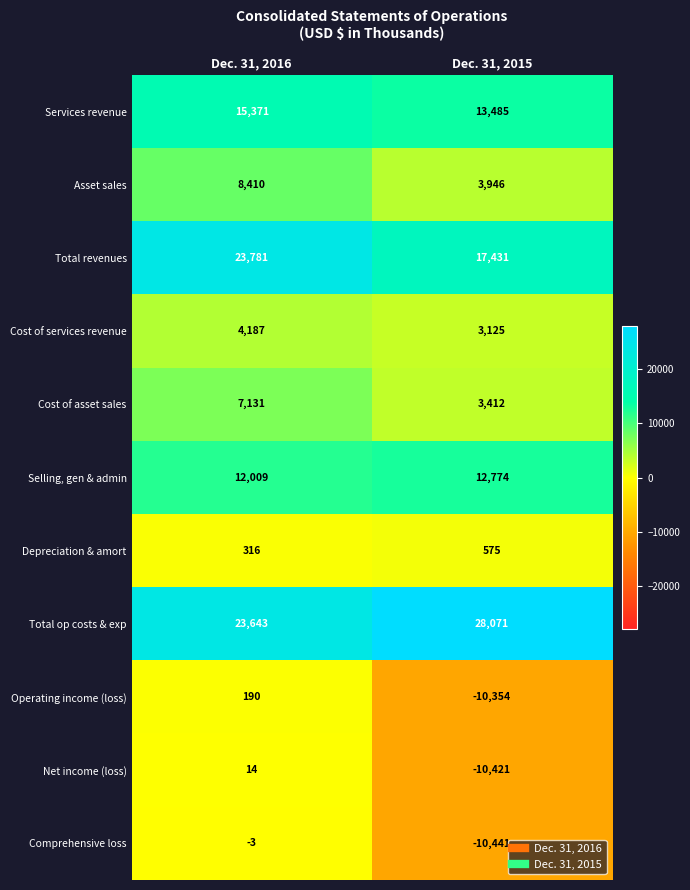

What is the difference between the highest and lowest values at Dec. 31, 2015?

38512